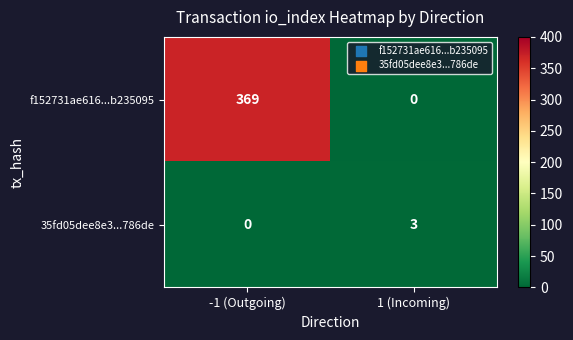

What is the total value across all series at -1 (Outgoing)?

369